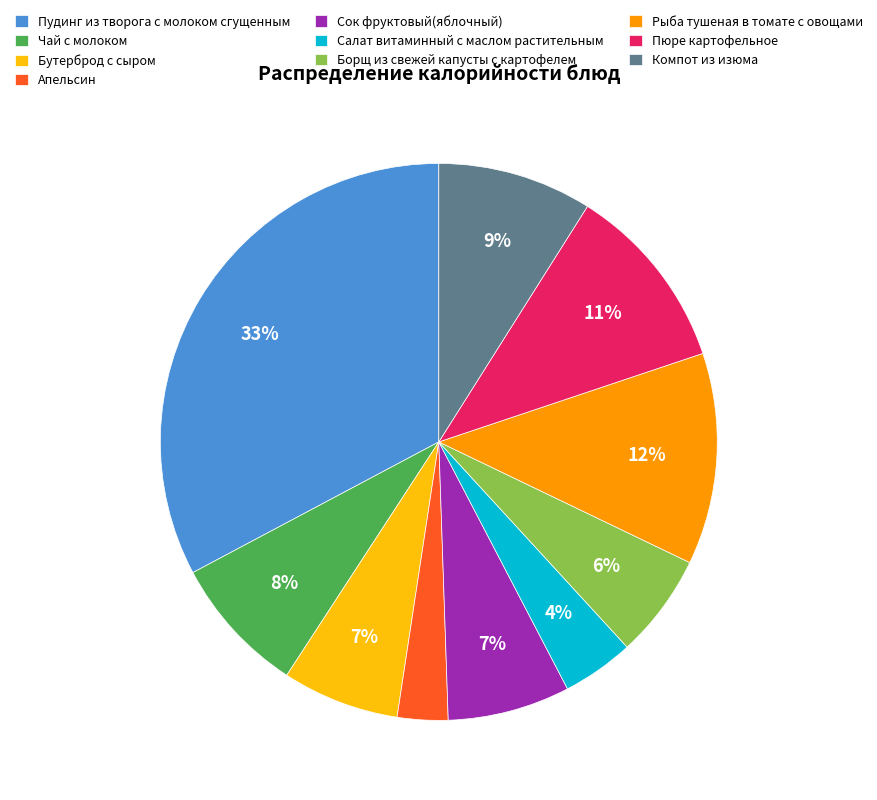

Which has a higher value, Апельсин or Пюре картофельное?

Пюре картофельное